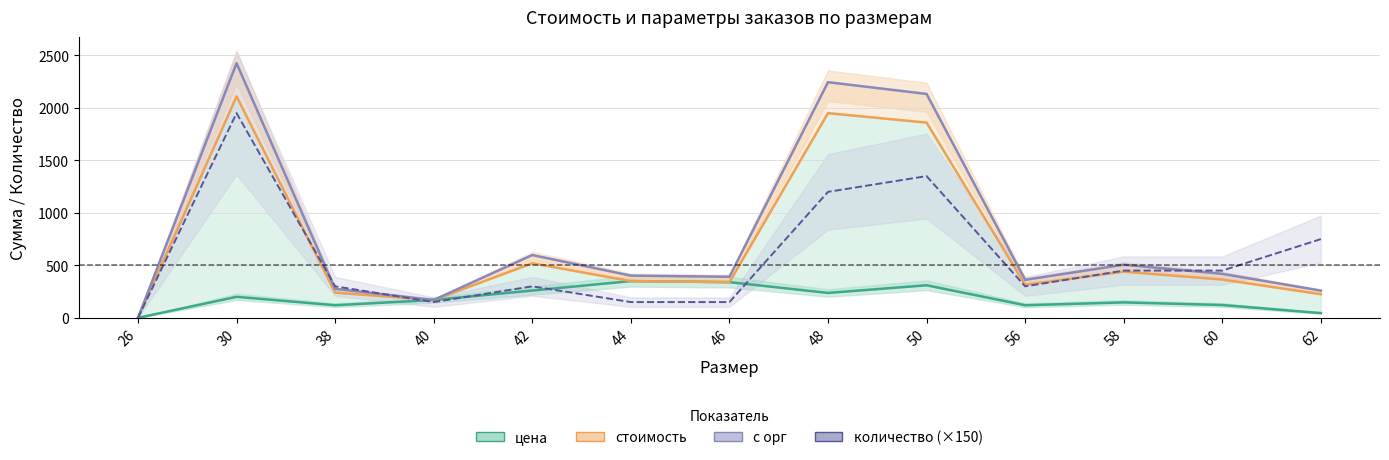

Is it true that цена equals 200 at 30?

True